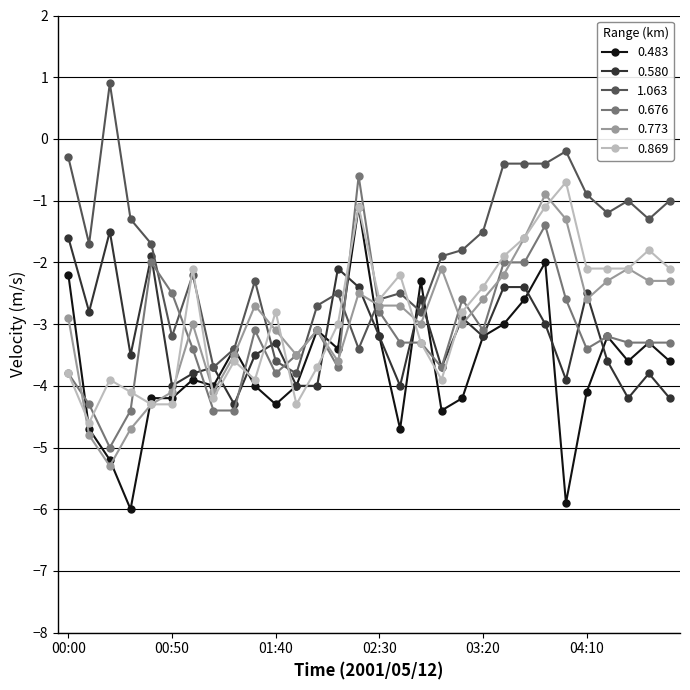

True or false: 0.483 has more than 2 points higher than both neighbors.

True